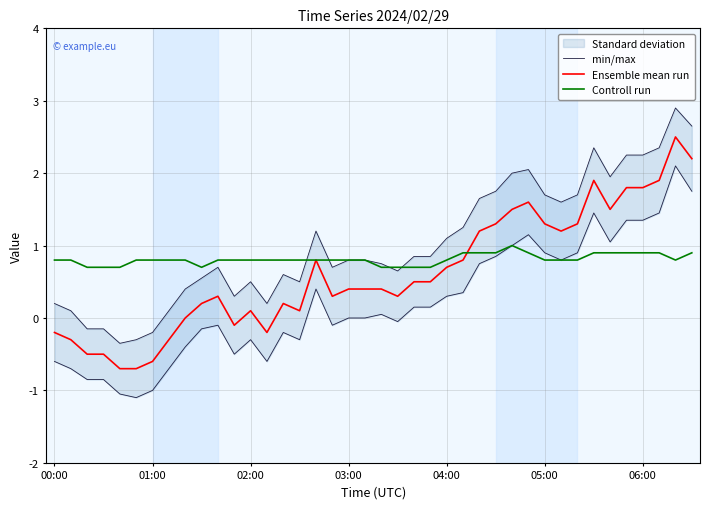

What is the value of the Ensemble mean run point at the 30th from the left?

1.6